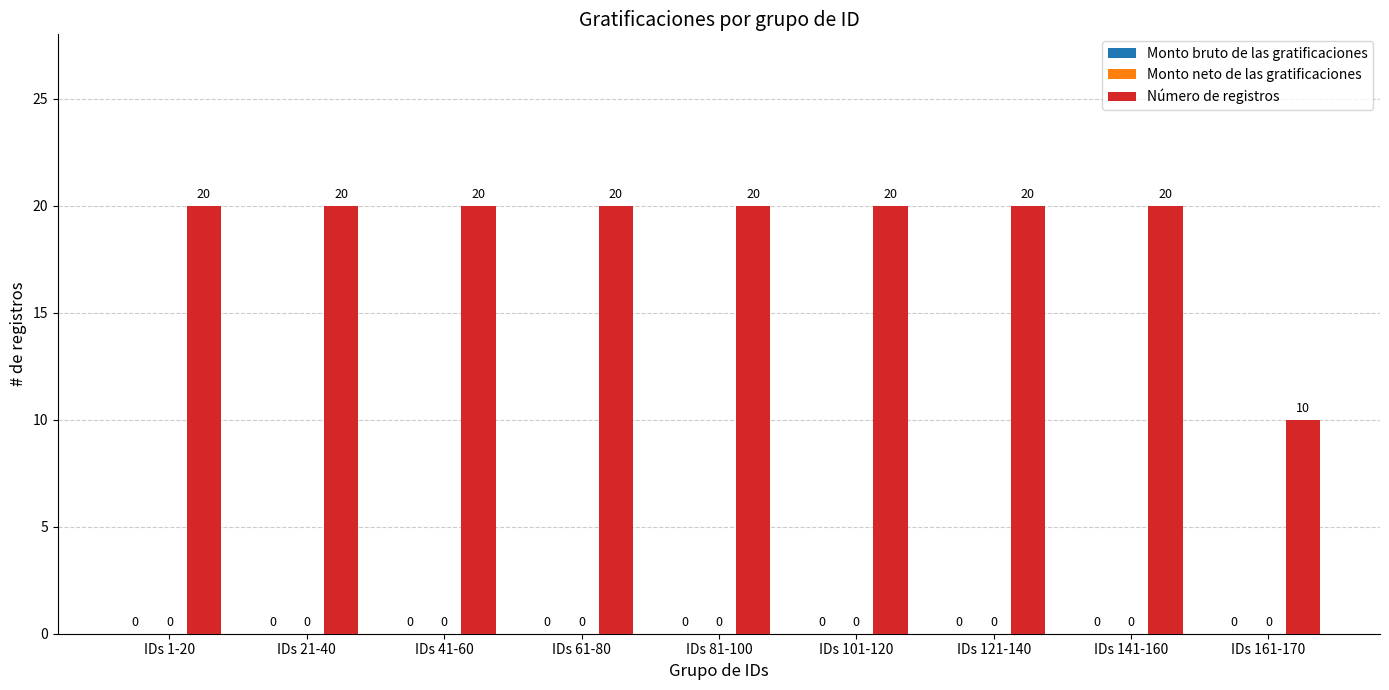

Reading left to right, transcribe all the data shown in this chart.

Monto bruto de las gratificaciones: 0	0	0	0	0	0	0	0	0
Monto neto de las gratificaciones: 0	0	0	0	0	0	0	0	0
Número de registros: 20	20	20	20	20	20	20	20	10